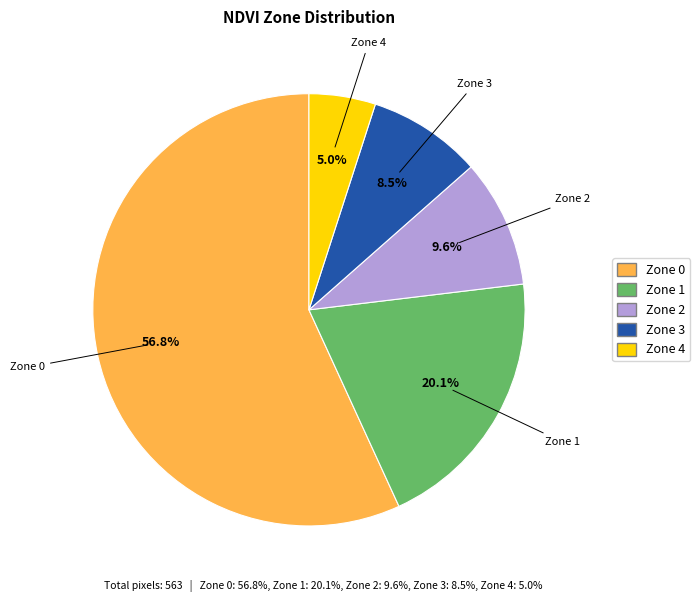

Between Zone 1 and Zone 3, which is larger?

Zone 1